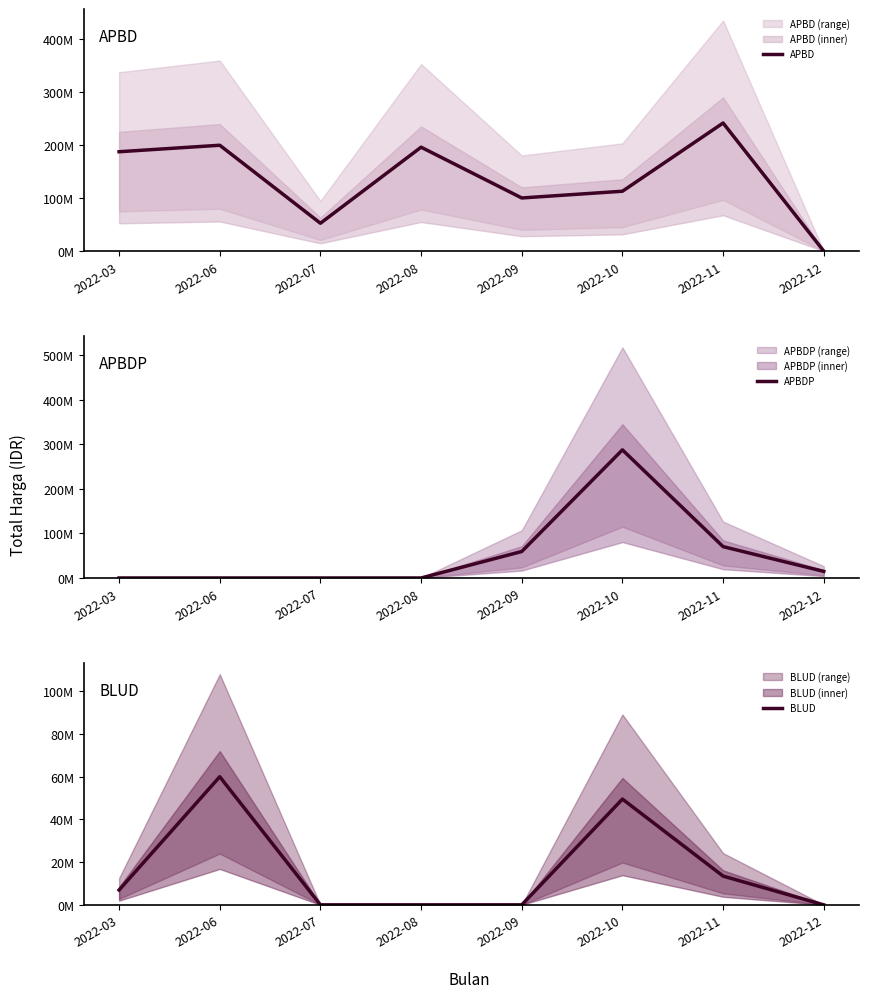

Which category has the lowest value in the APBDP series?

2022-03